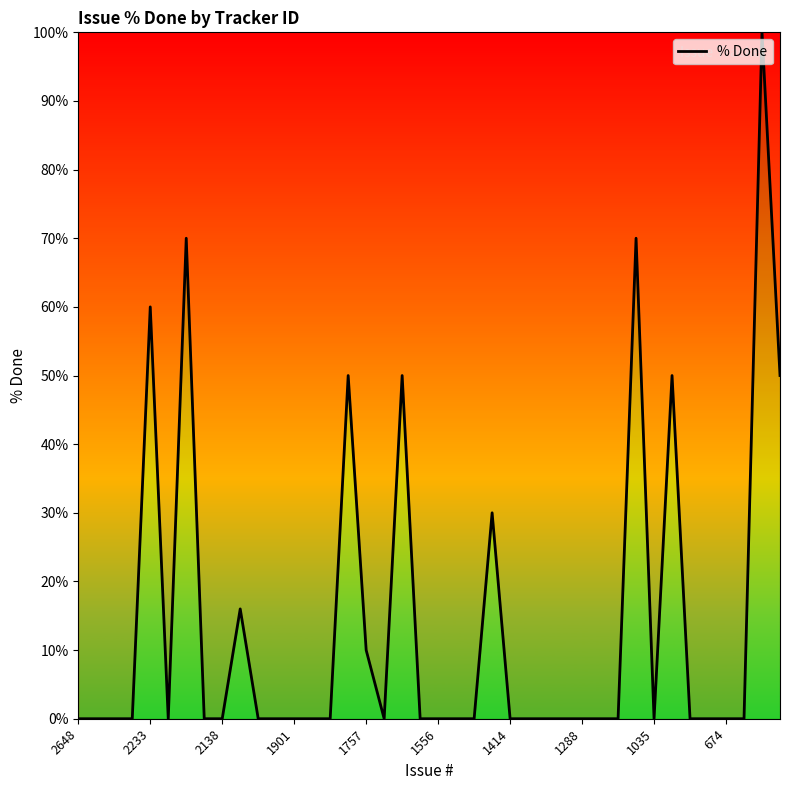

What is the maximum value shown in the chart?

100